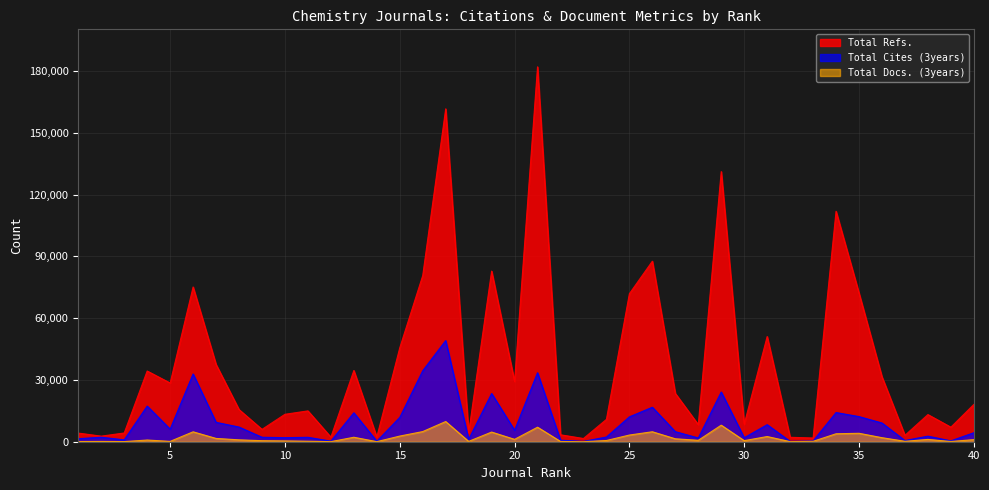

Reading left to right, what are all the values shown in this chart?

Total Refs.: 1=4195	2=2710	3=4251	4=34332	5=28502	6=75139	7=37508	8=15612	9=5996	10=13321	11=14978	12=2218	13=34583	14=2288	15=45617	16=80685	17=161639	18=4331	19=82851	20=29251	21=182040	22=3367	23=1568	24=10852	25=71871	26=87663	27=23457	28=8292	29=131169	30=8525	31=51083	32=2159	33=1814	34=111892	35=72156	36=31518	37=3096	38=13181	39=7063	40=18103
Total Cites (3years): 1=1469	2=2184	3=913	4=17308	5=6104	6=32908	7=9418	8=7121	9=2172	10=1971	11=2149	12=289	13=14051	14=234	15=11804	16=34459	17=49114	18=1158	19=23410	20=5580	21=33494	22=742	23=165	24=2287	25=12077	26=16744	27=4886	28=1821	29=24144	30=1927	31=8280	32=182	33=361	34=14170	35=12197	36=9085	37=584	38=2703	39=425	40=4373
Total Docs. (3years): 1=85	2=133	3=56	4=826	5=167	6=4810	7=1596	8=912	9=509	10=400	11=242	12=45	13=2170	14=37	15=2745	16=4926	17=9804	18=169	19=4689	20=1158	21=7054	22=133	23=27	24=587	25=3247	26=4841	27=1429	28=684	29=8042	30=523	31=2521	32=54	33=195	34=3865	35=4097	36=1965	37=213	38=1116	39=115	40=1022